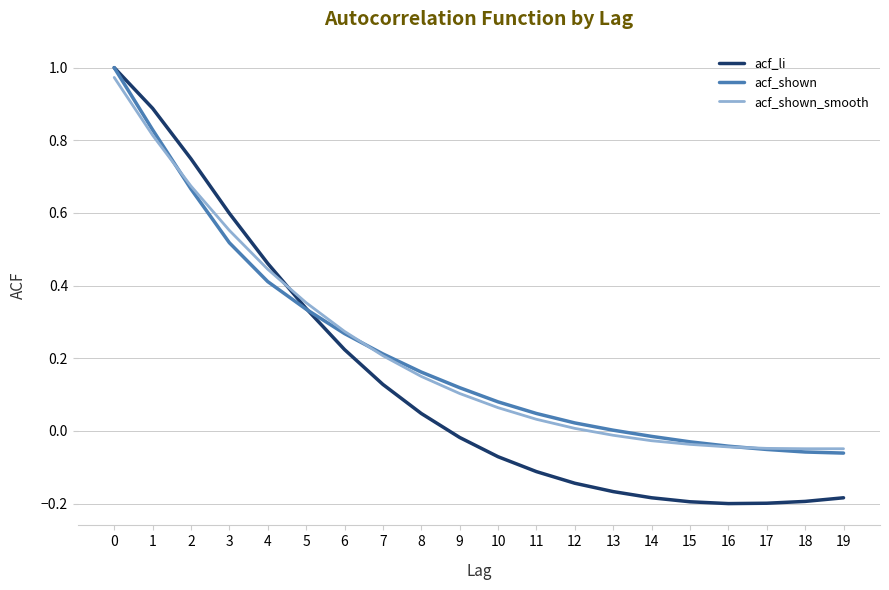

Which series has the largest range (max minus min)?

acf_li